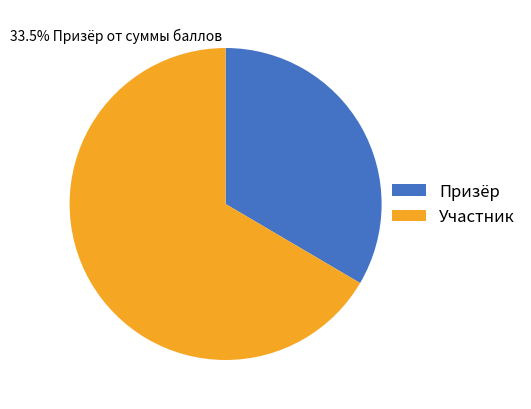

The Участник slice represents 75% of the pie. True or false?

False